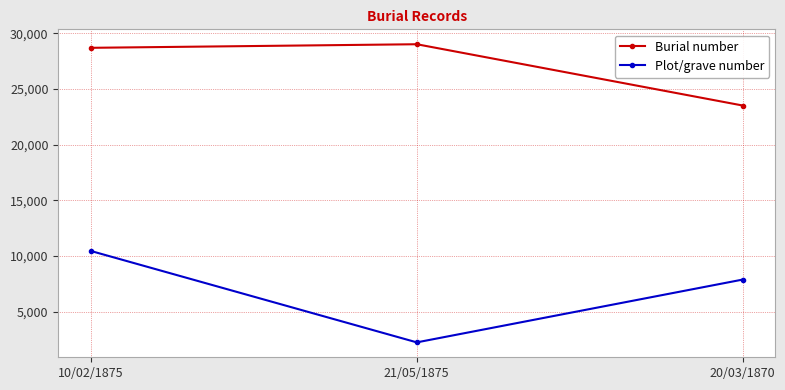

What is the label of the 3rd point from the left?

20/03/1870